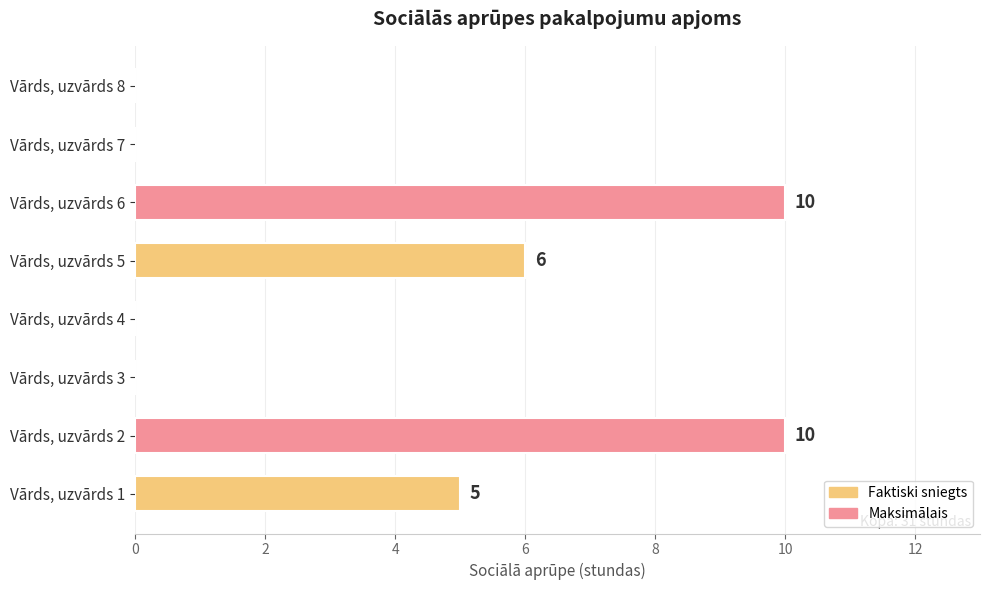

Count the number of categories in the chart.

8